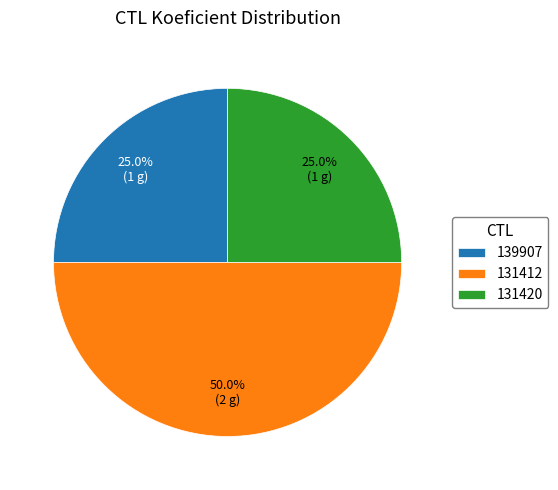

Does 131420 account for over 50% of the chart?

No